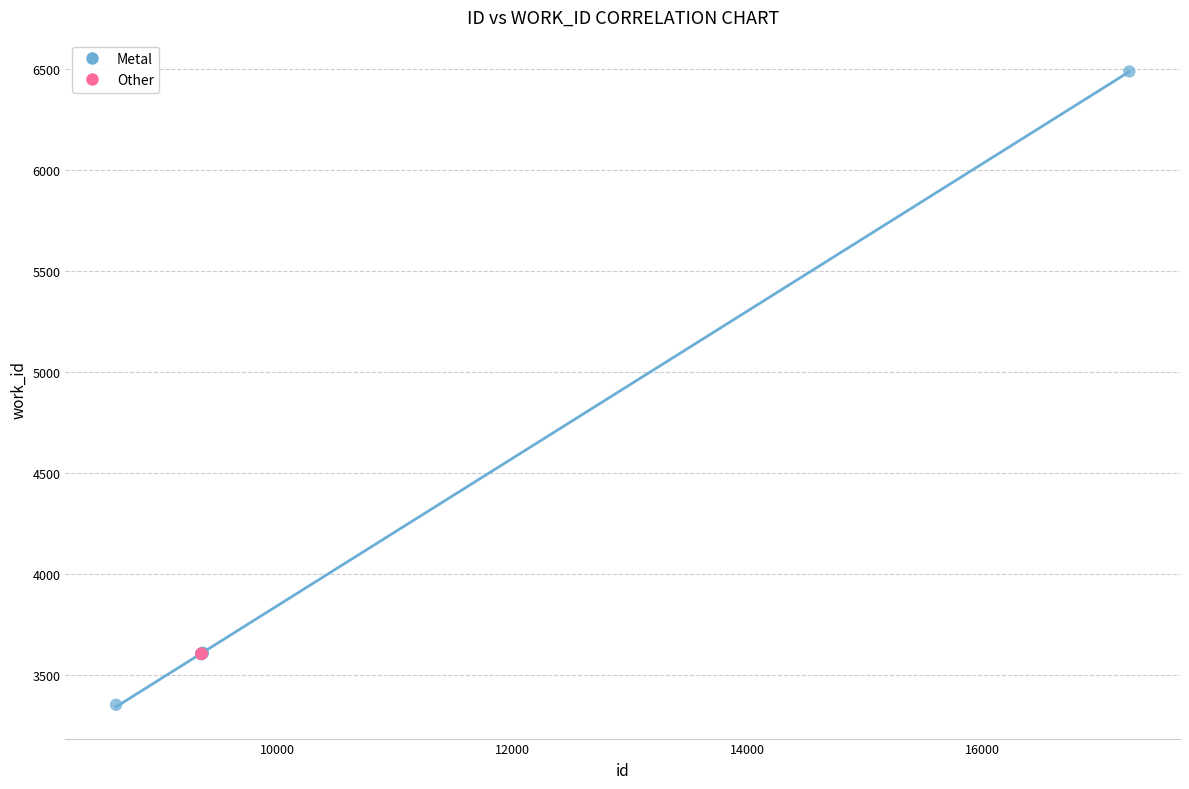

Which series contains the highest Y value?

Metal